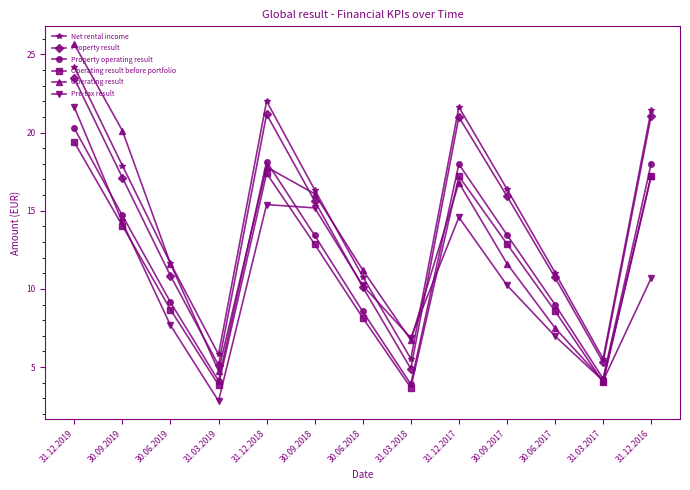

Between 31.12.2019 and 31.12.2016, which series saw the biggest shift?

Pre-tax result